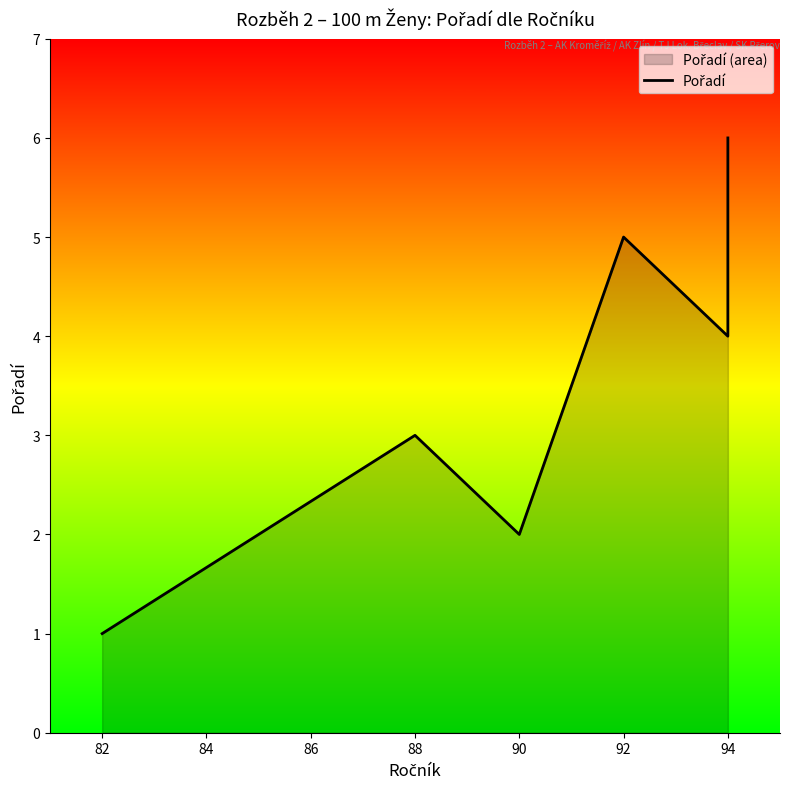

Is it true that the value at 88 is 2?

False